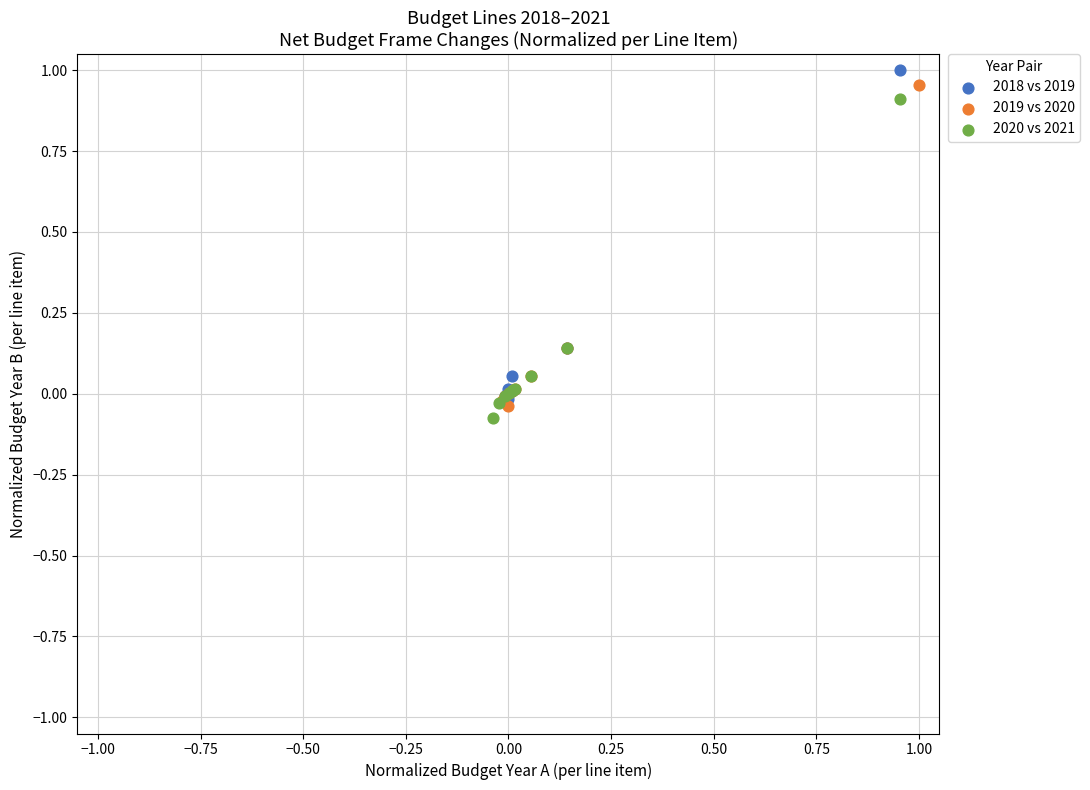

Which series has the widest spread of Y values?

2018 vs 2019